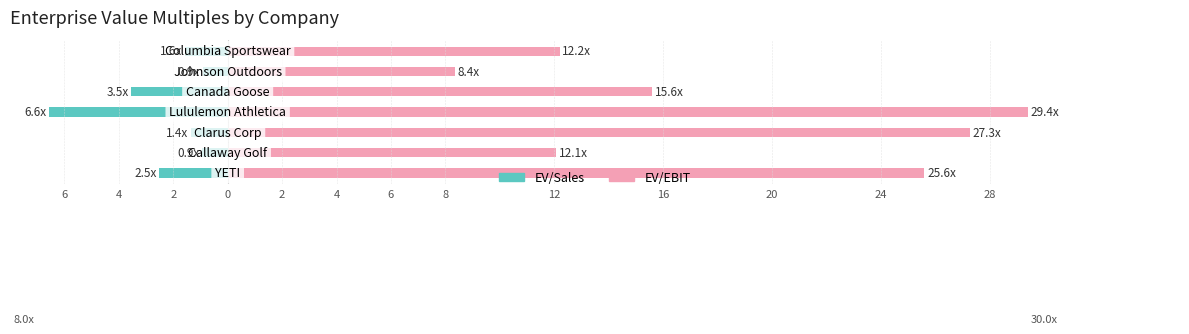

Which series has the widest spread of values?

EV/EBIT